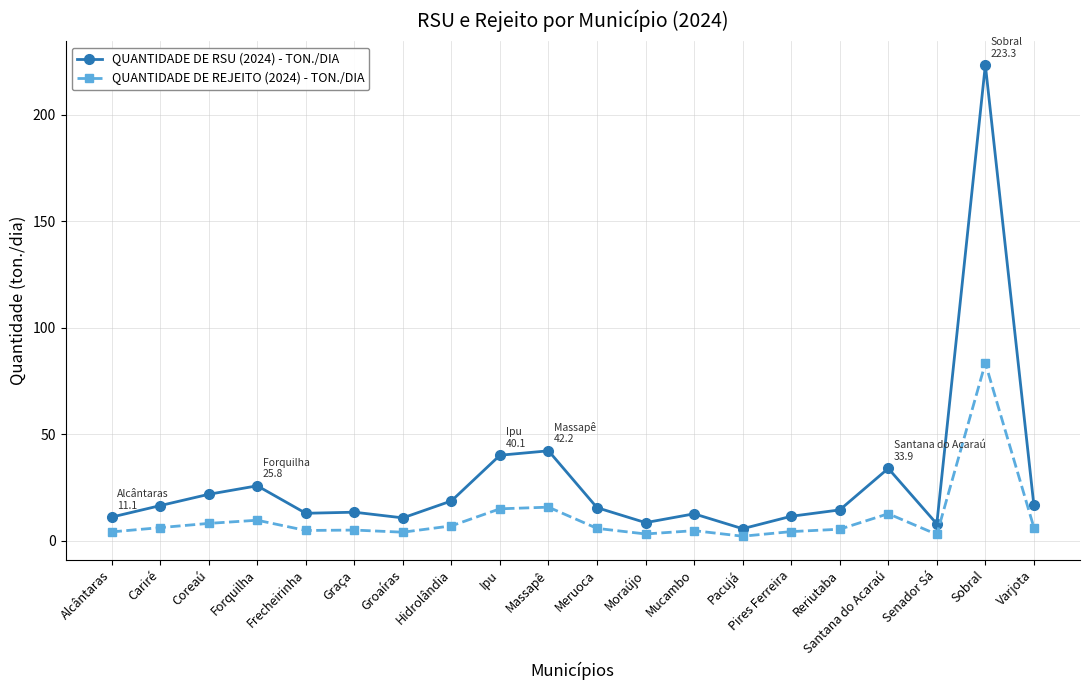

Rank the series by their maximum value, from lowest to highest.

QUANTIDADE DE REJEITO (2024) - TON./DIA, QUANTIDADE DE RSU (2024) - TON./DIA